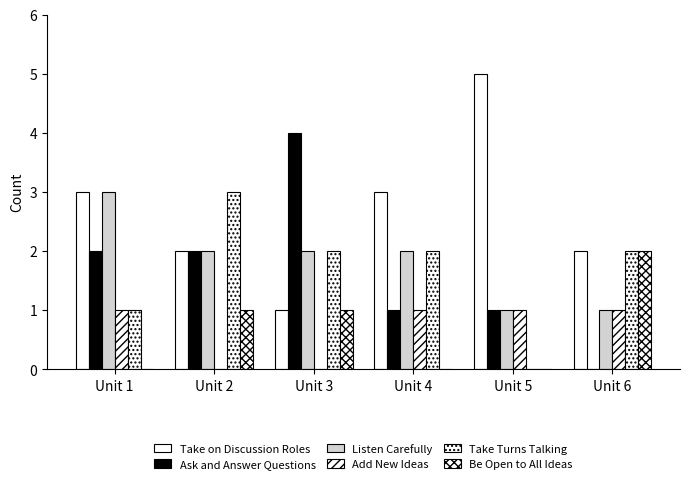

The value of Take on Discussion Roles at Unit 2 is 2. True or false?

True